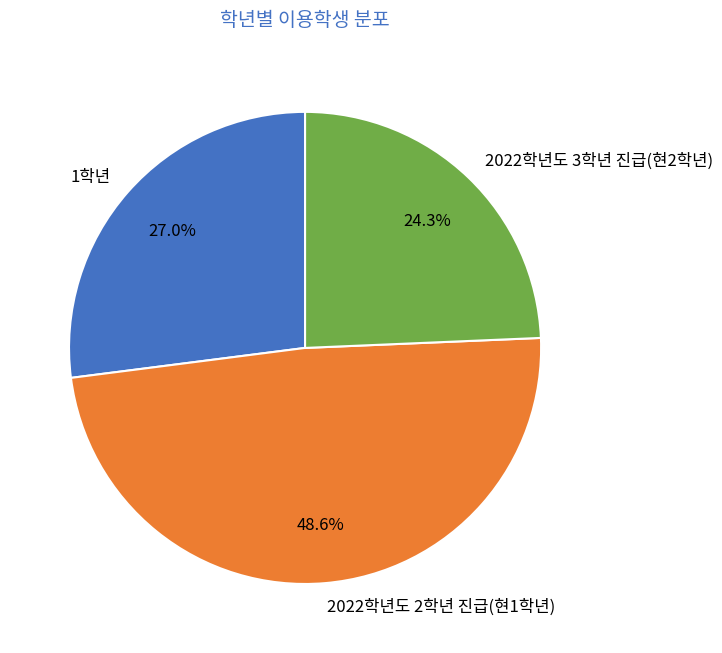

To the nearest percent, what portion does 1학년 represent?

27%